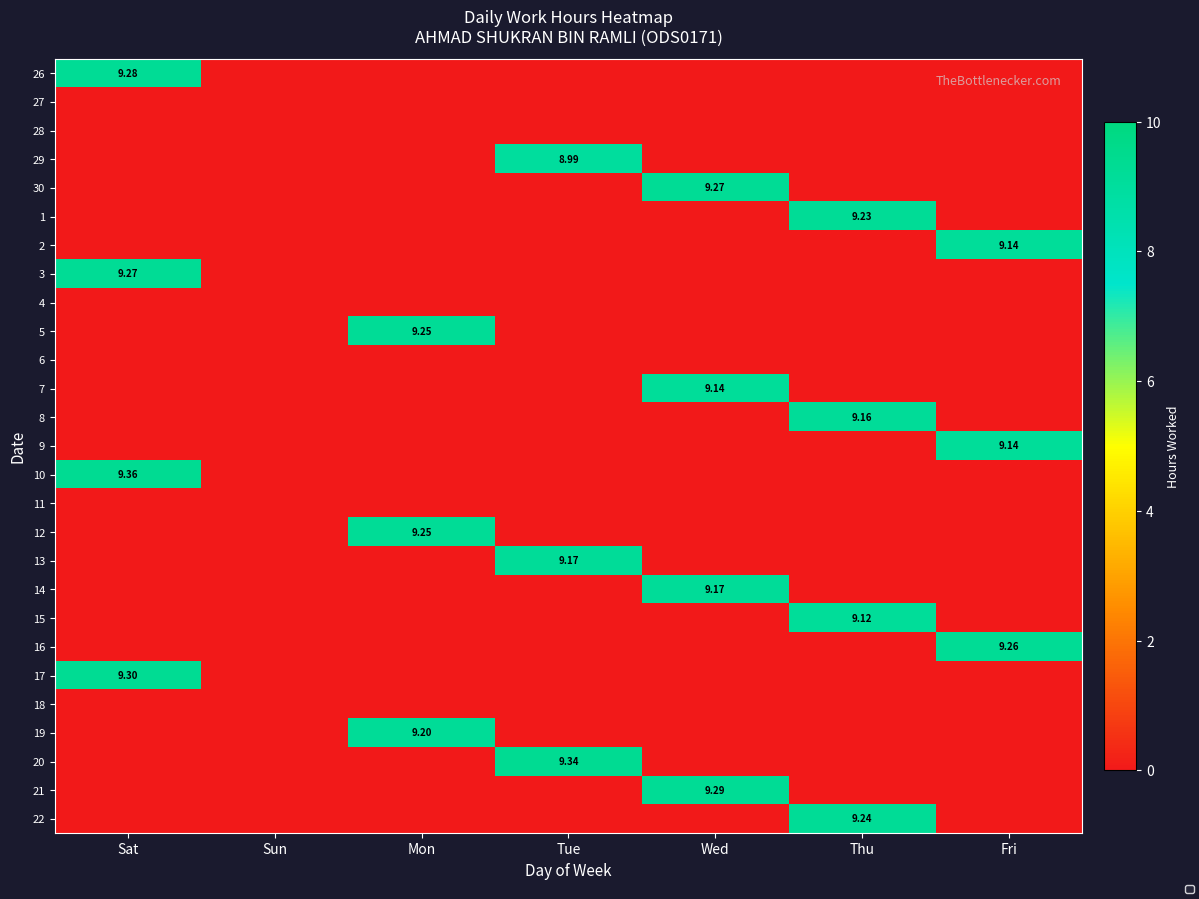

How many data points in 5 are above 0?

1